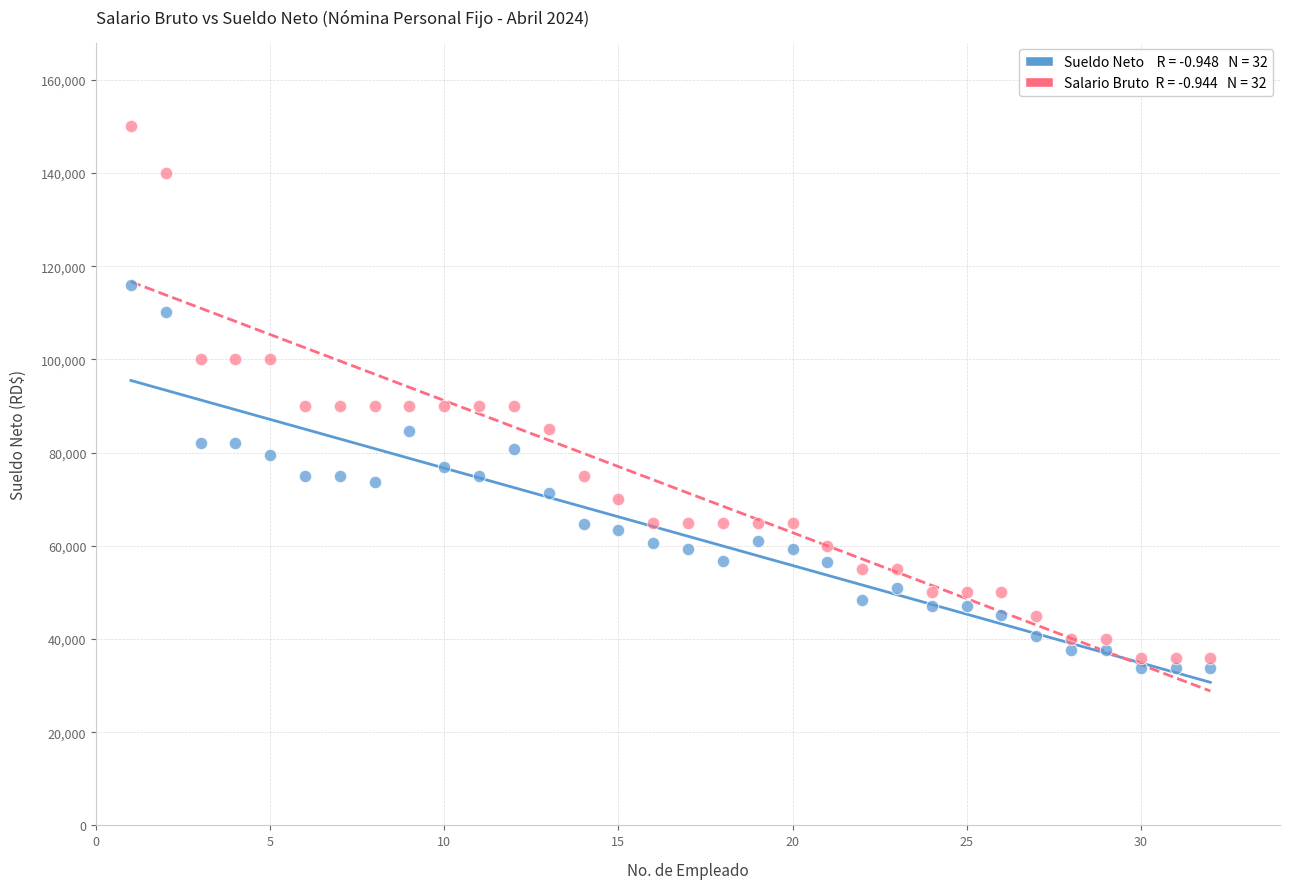

Across all data points, what is the range of X values (max minus min)?

31.0